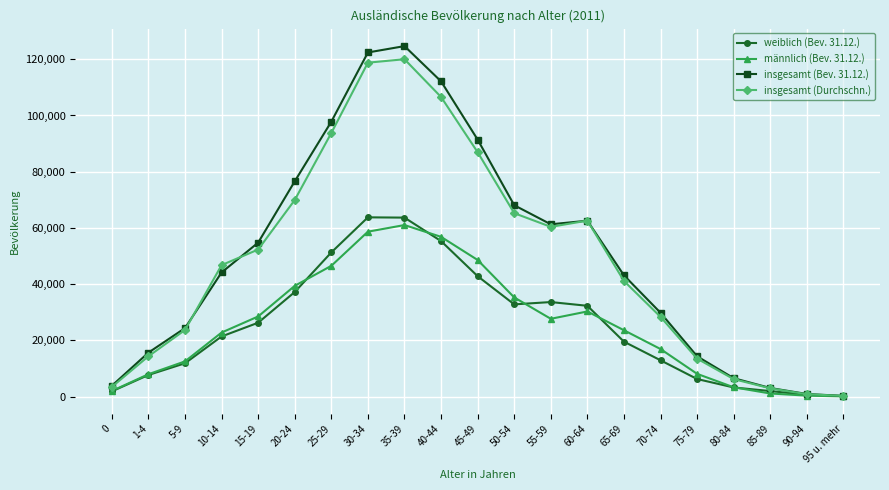

Is the value of insgesamt (Bev. 31.12.) at 85-89 greater than the value of insgesamt (Durchschn.) at 30-34?

No